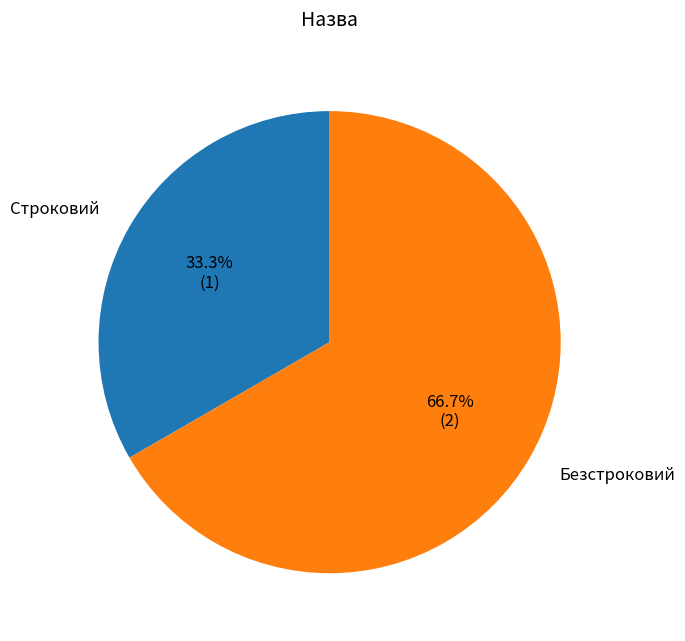

Is it true that Строковий is 48% of the pie?

False